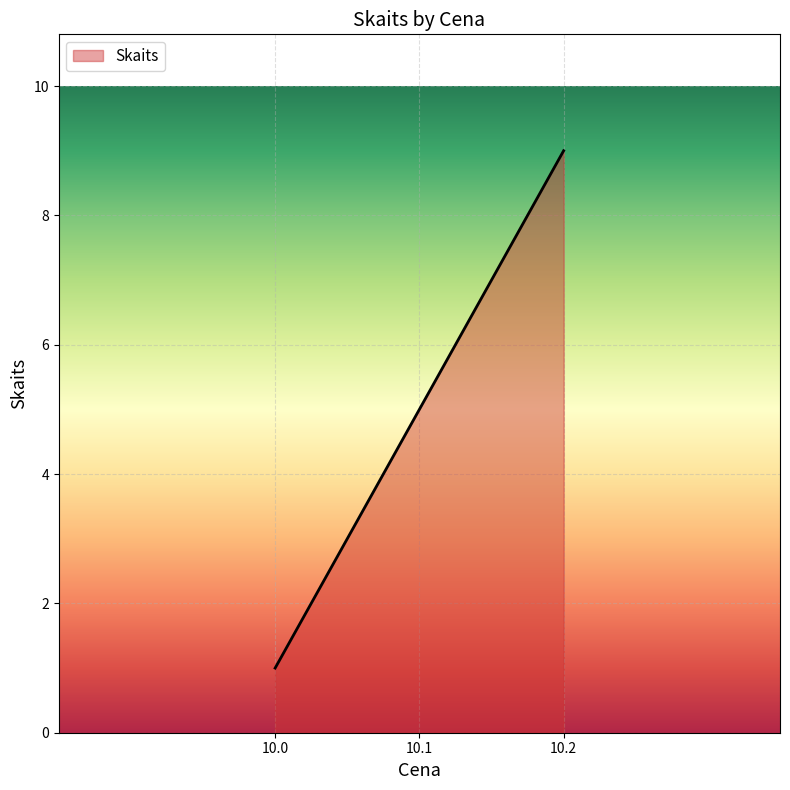

What is the greatest value displayed?

9